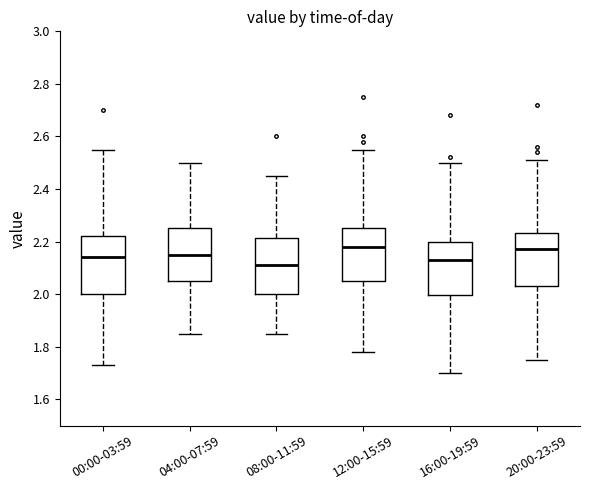

Reading left to right, read every box against the y-axis: the position of its median line, the range the box covers, and the ends of its whiskers. The values are not printed on the chart, so give them approximately, as read against the axis.

00:00-03:59: median 2.14, box 2.00 to 2.22, whiskers 1.74 to 2.56
04:00-07:59: median 2.16, box 2.06 to 2.26, whiskers 1.86 to 2.50
08:00-11:59: median 2.12, box 2.00 to 2.22, whiskers 1.86 to 2.46
12:00-15:59: median 2.18, box 2.06 to 2.26, whiskers 1.78 to 2.56
16:00-19:59: median 2.14, box 2.00 to 2.20, whiskers 1.70 to 2.50
20:00-23:59: median 2.18, box 2.04 to 2.24, whiskers 1.76 to 2.52